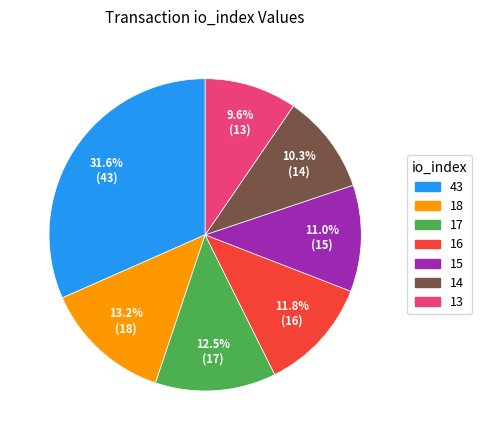

Does any single category account for the majority?

No